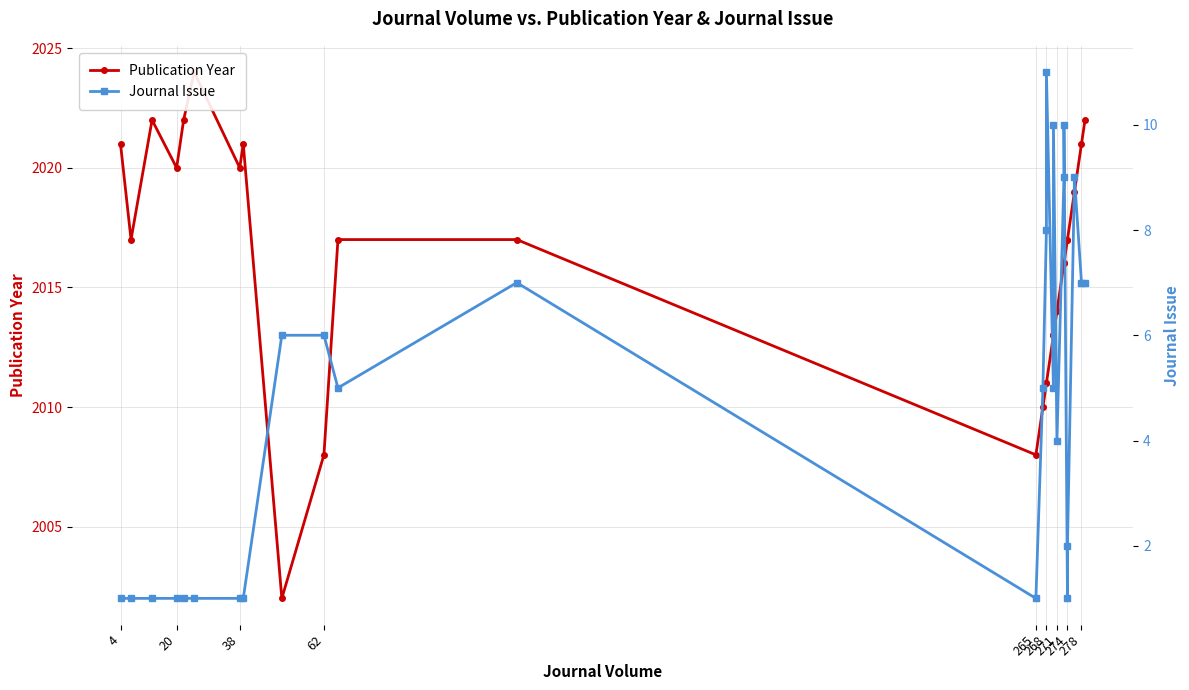

Rank the series by their average value, from highest to lowest.

Publication Year, Journal Issue